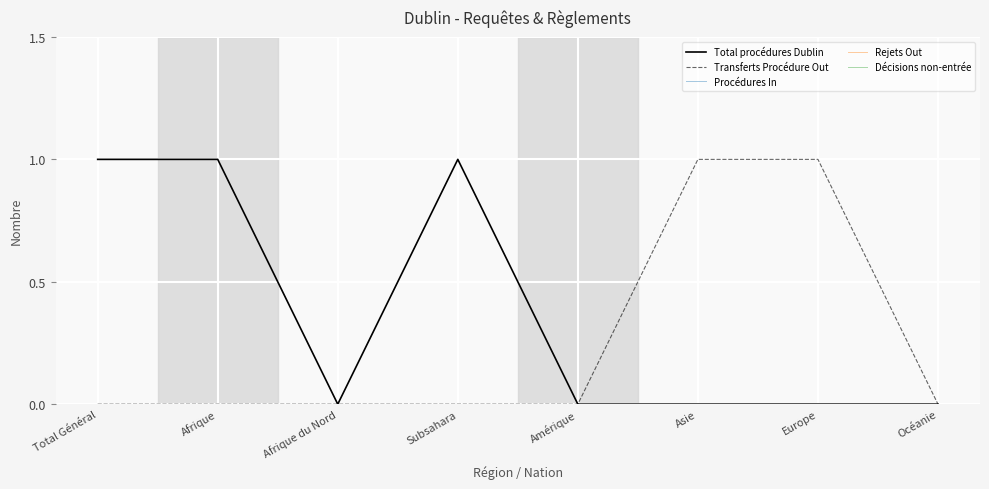

Does the chart display data point markers on the line(s)?

No